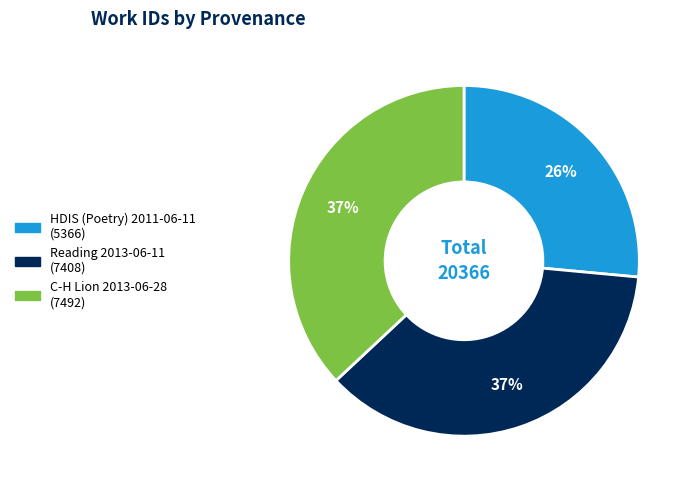

Combined, do Reading 2013-06-11 and C-H Lion 2013-06-28 account for over 50%?

Yes